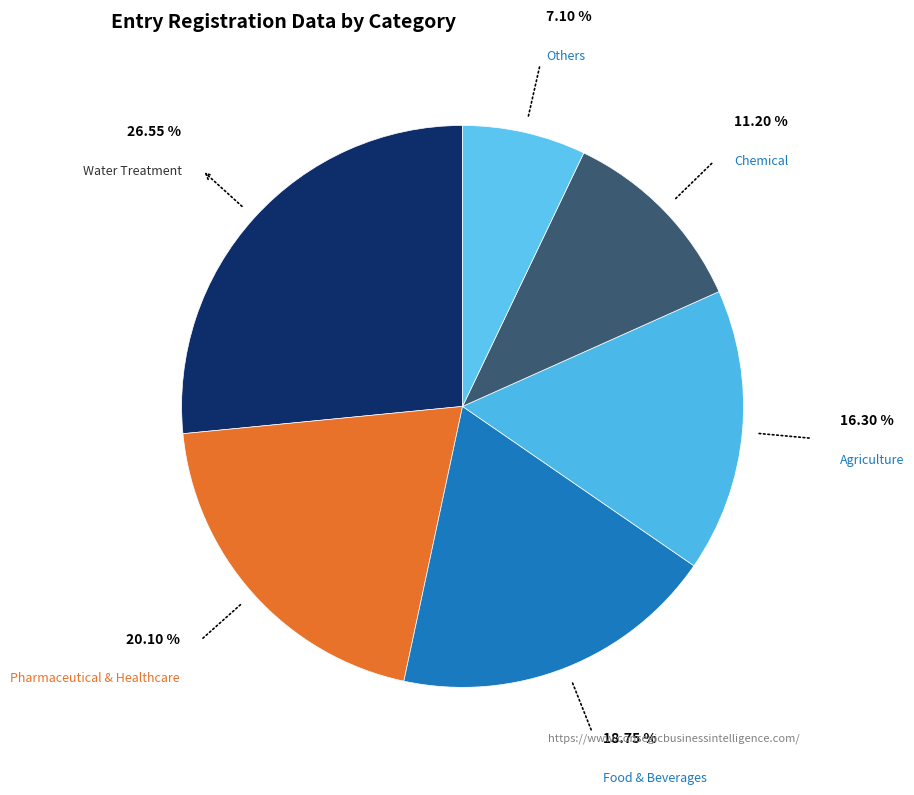

Does Agriculture account for over 50% of the chart?

No